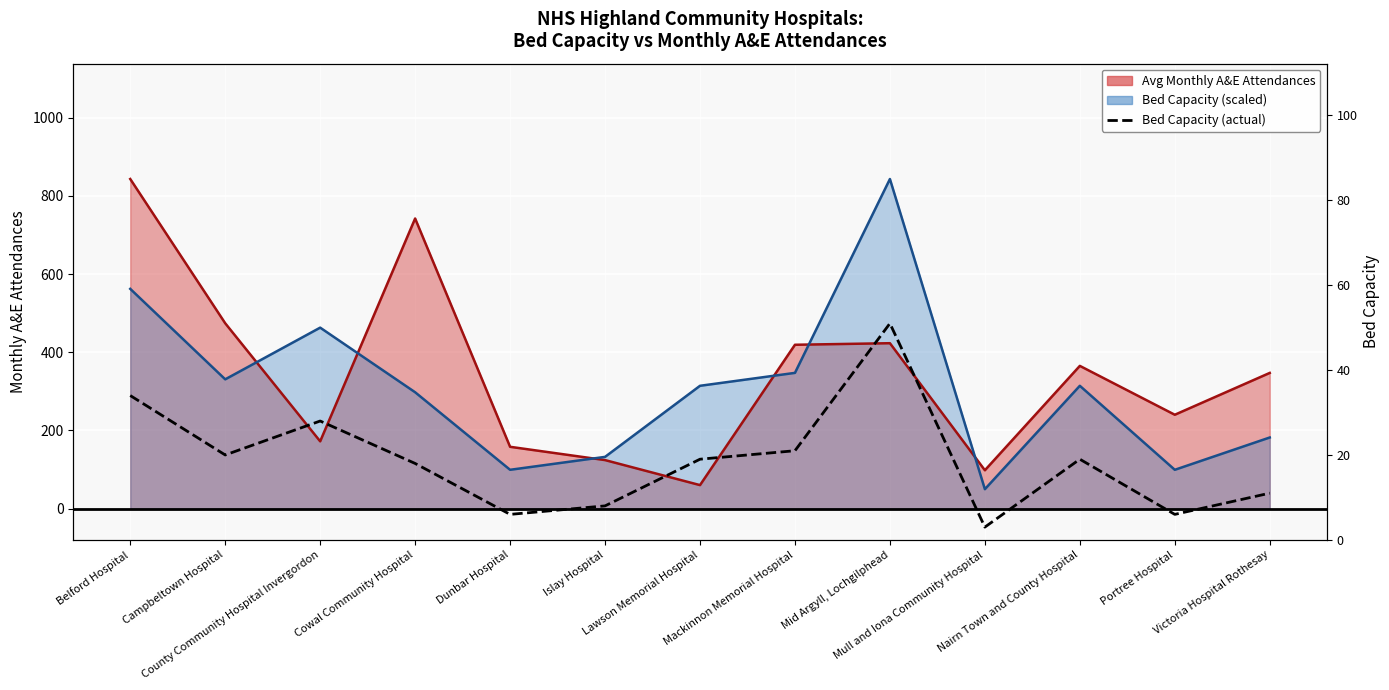

Approximately how many times larger is the value at County Community Hospital Invergordon compared to Islay Hospital?

3.5